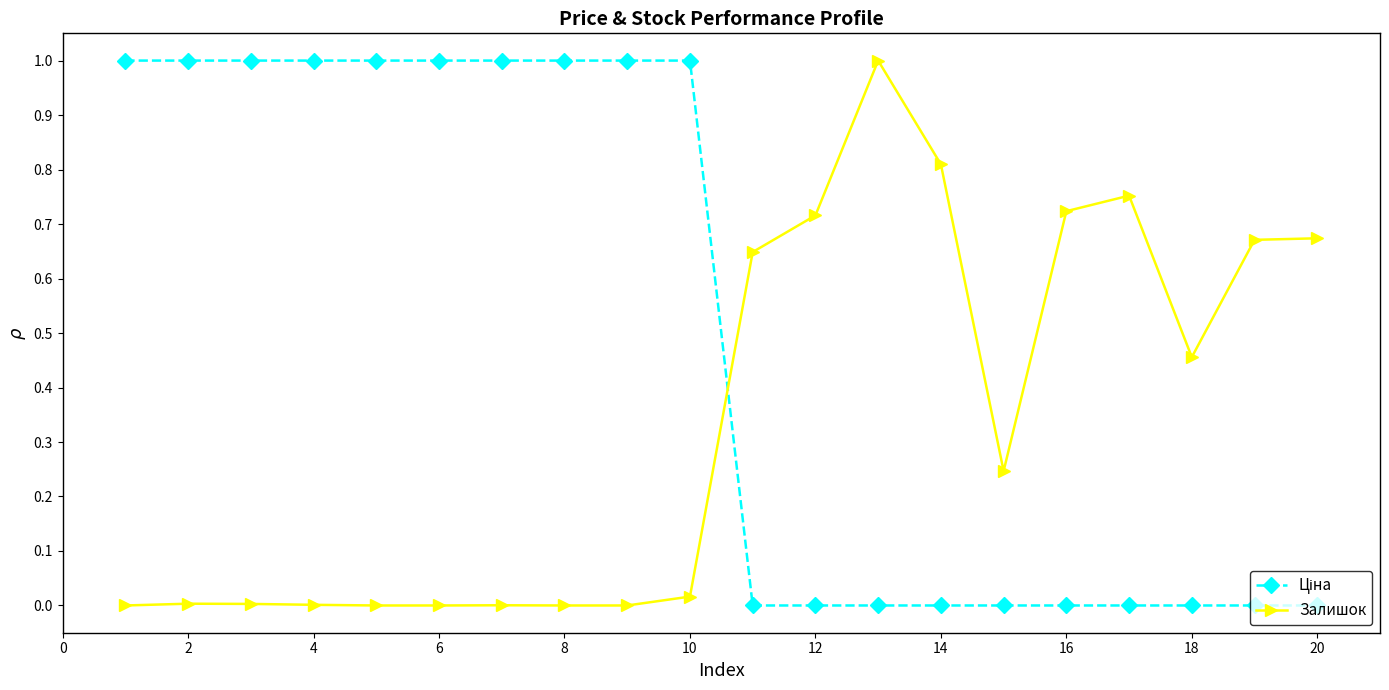

True or false: Залишок has more than 0 points higher than both neighbors.

True